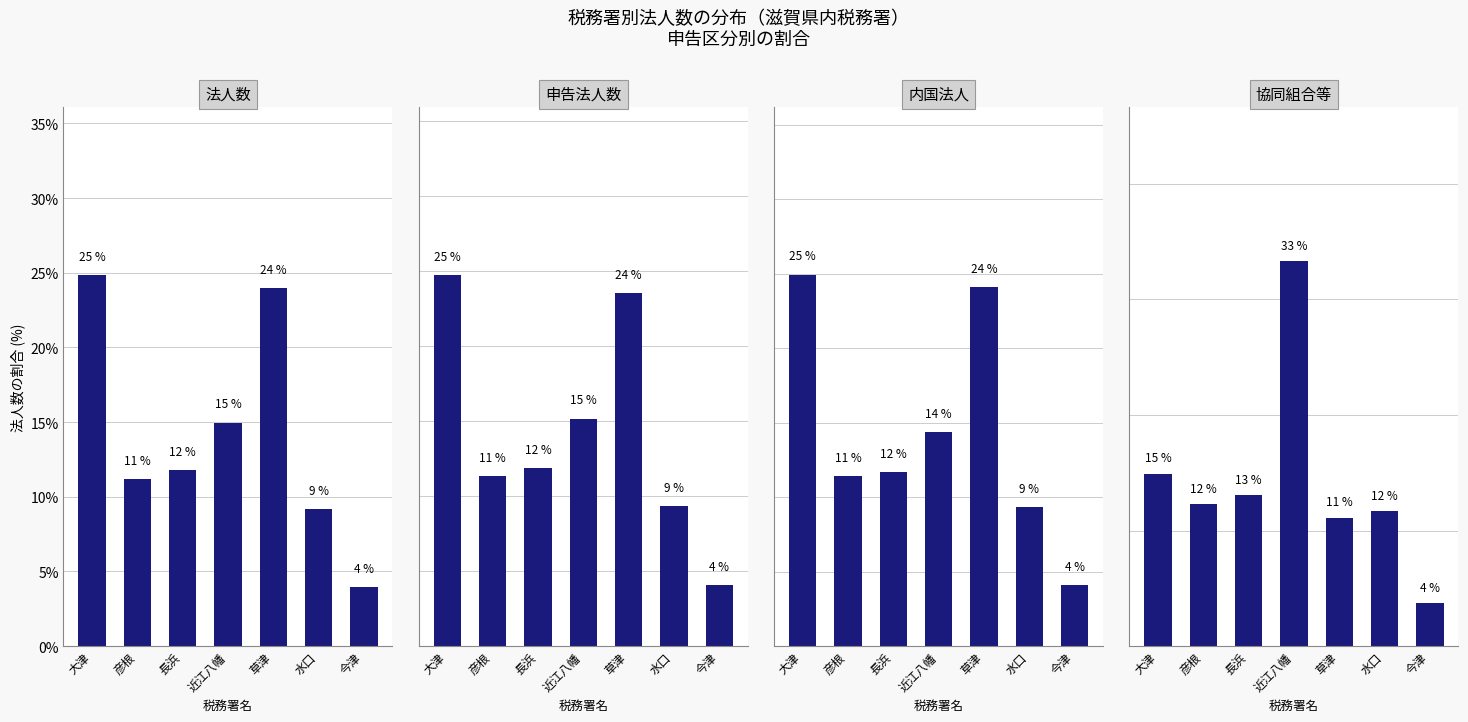

At how many categories does at least one series exceed 10?

6